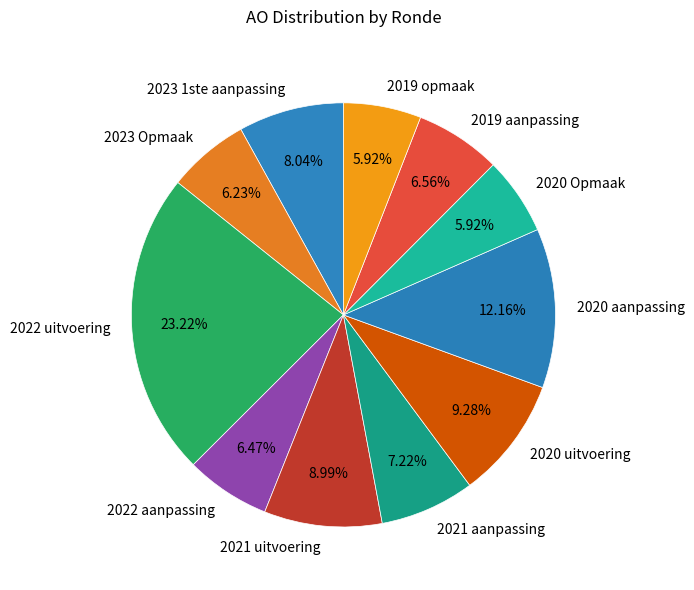

Between 2023 1ste aanpassing and 2021 uitvoering, which is larger?

2021 uitvoering